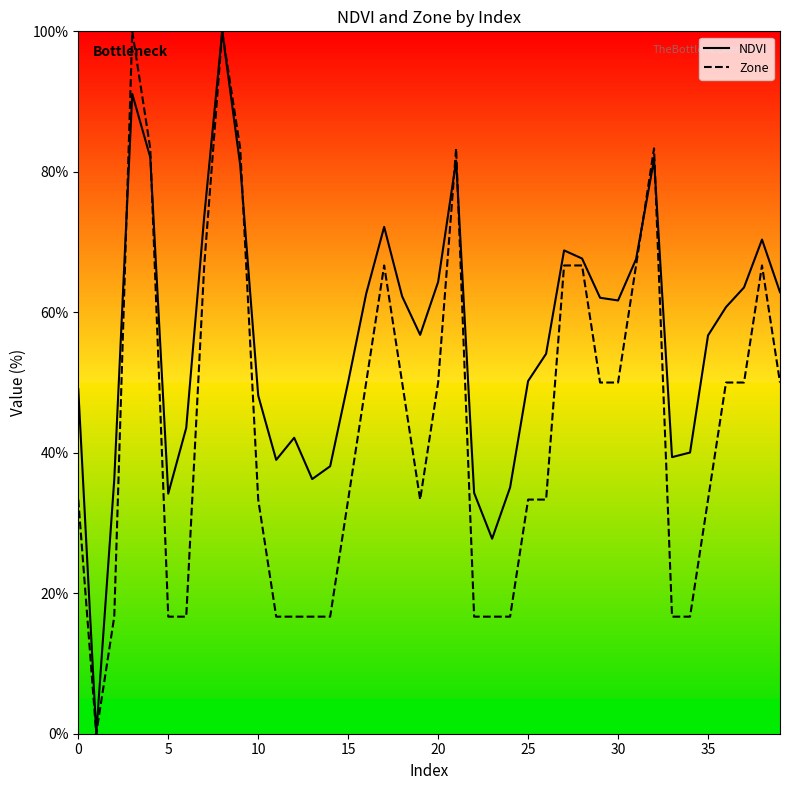

List the series in order of their overall mean, lowest first.

Zone, NDVI